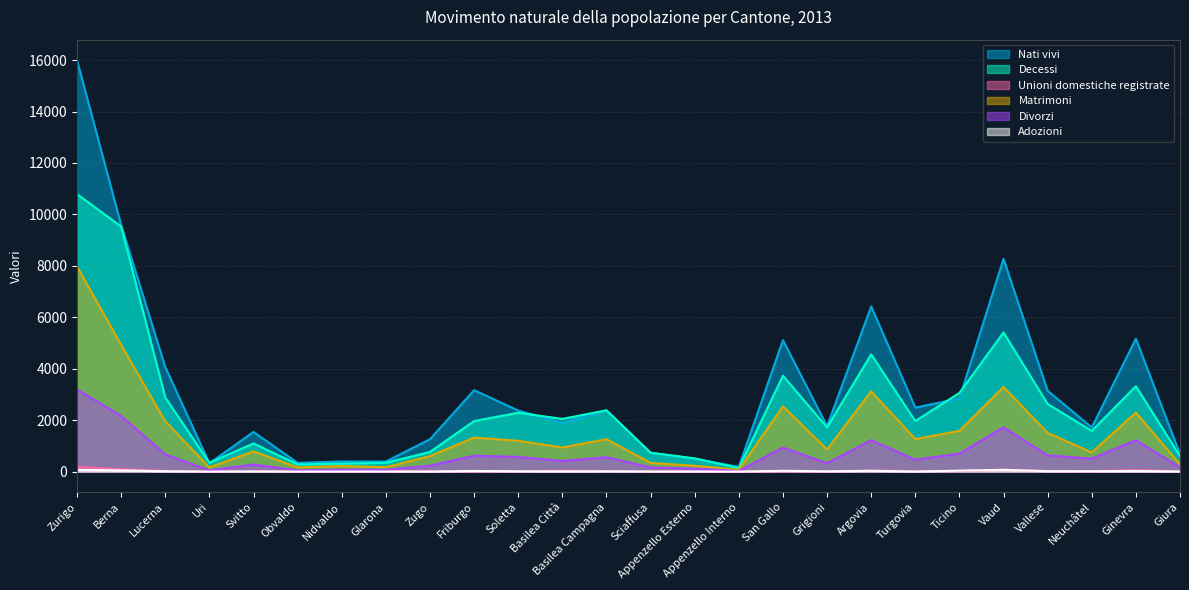

What is the difference between the maximum and second lowest values in the Matrimoni series?

7816